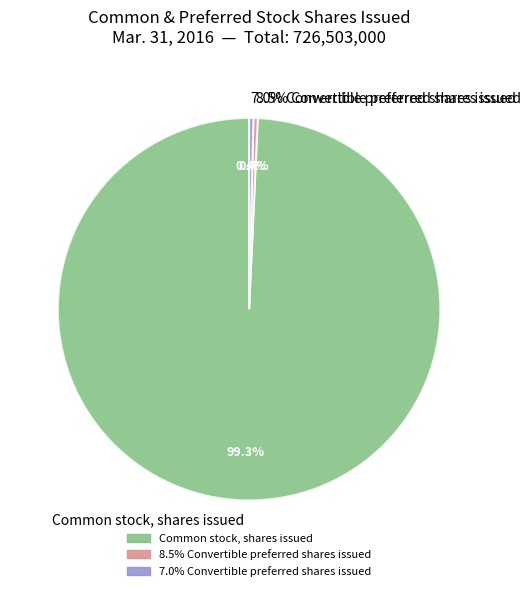

The 7.0% Convertible preferred shares issued slice represents 1% of the pie. True or false?

False